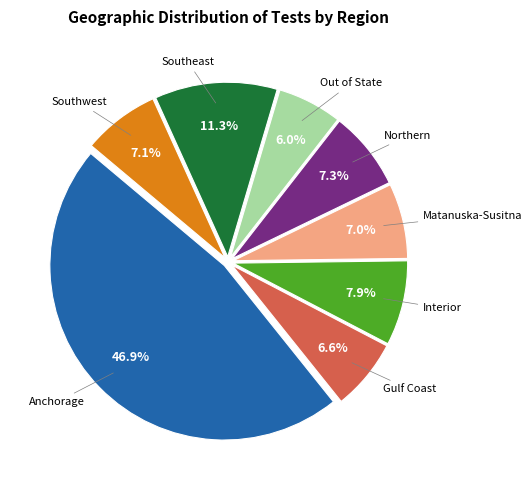

Does any single category account for the majority?

No